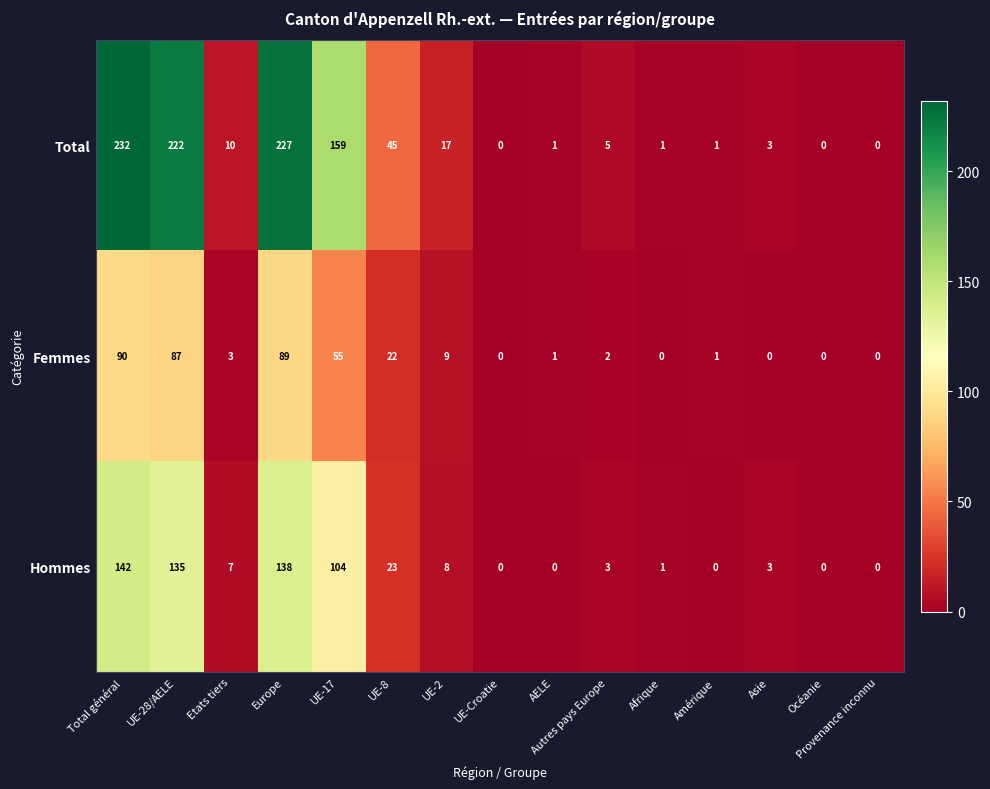

Which series has the largest range (max minus min)?

Total